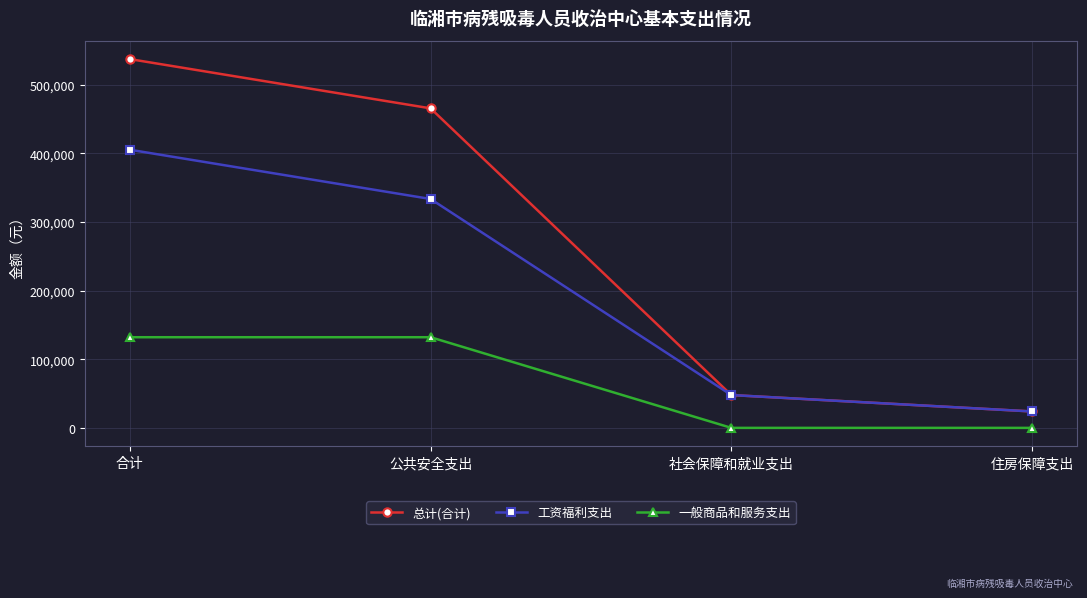

At which label does 工资福利支出 first exceed 333302?

合计